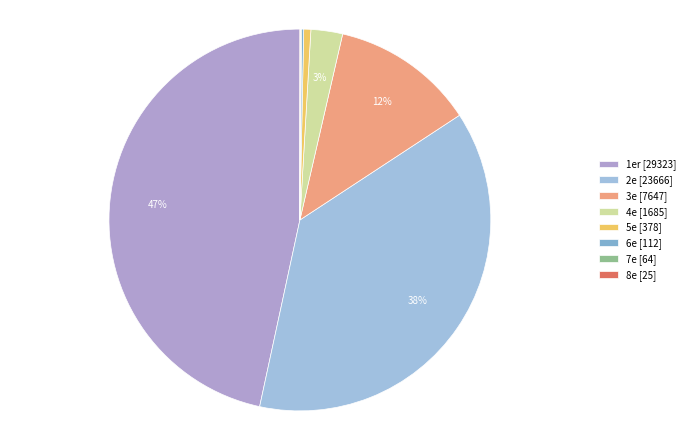

To the nearest percent, what portion does 1er represent?

47%